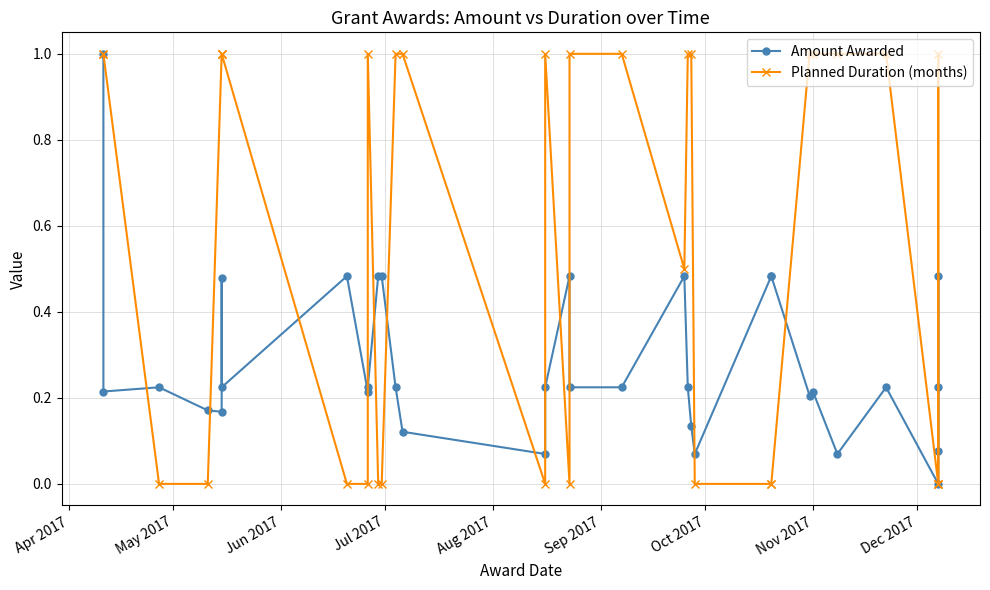

How many intersections are there between Amount Awarded and Planned Duration (months)?

13